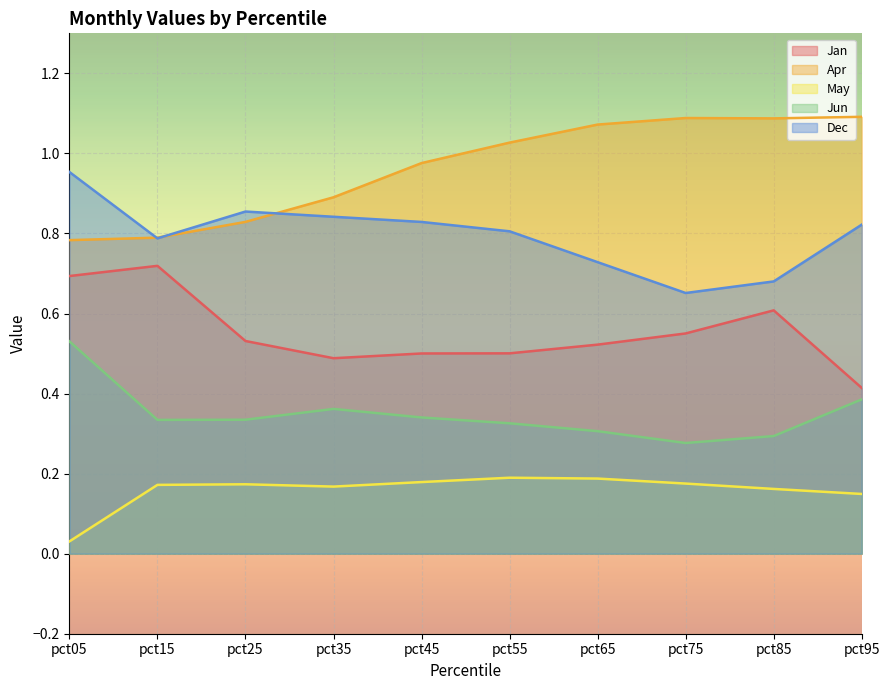

What is the value of the Jan point at the 7th from the left?

0.5